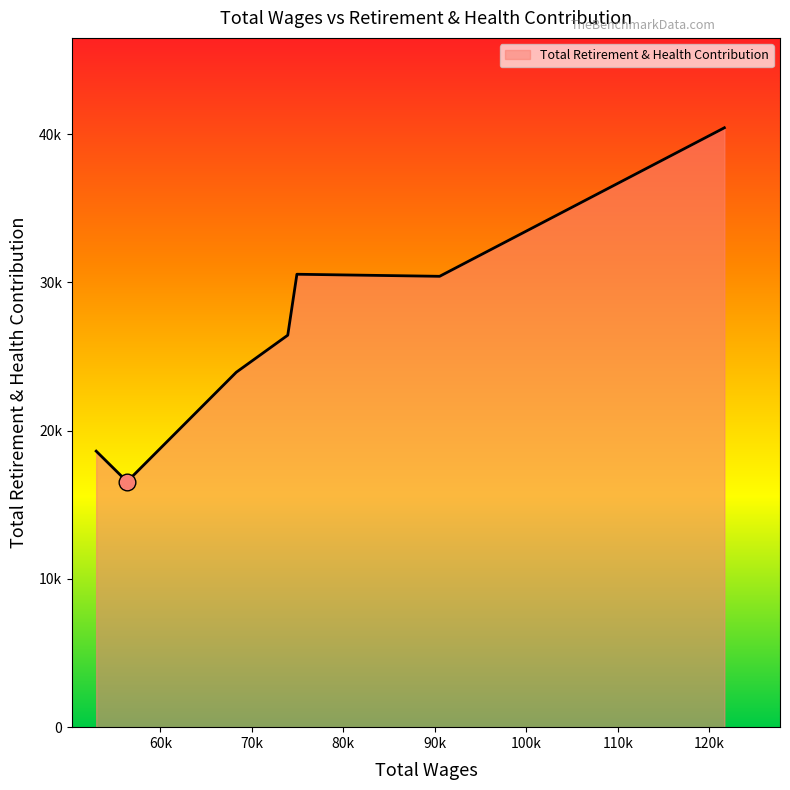

At which label is the value closest to 28493?

90520.0